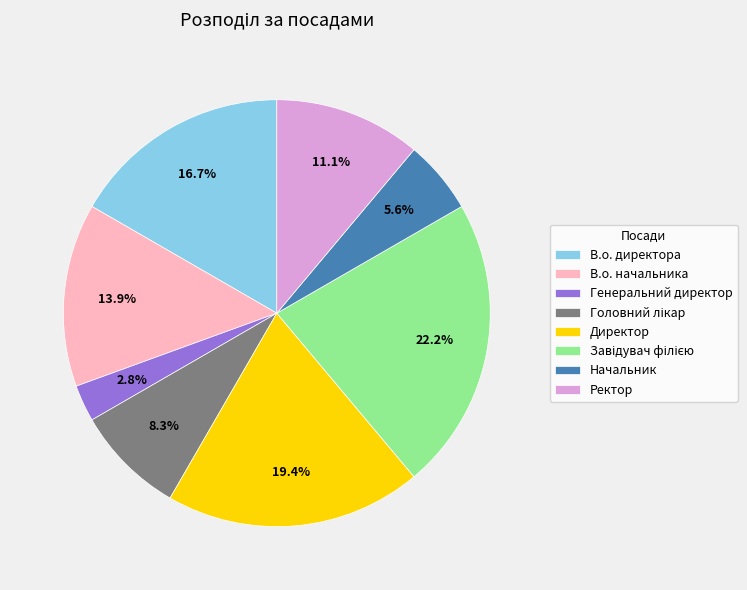

How many slices are in this pie chart?

8